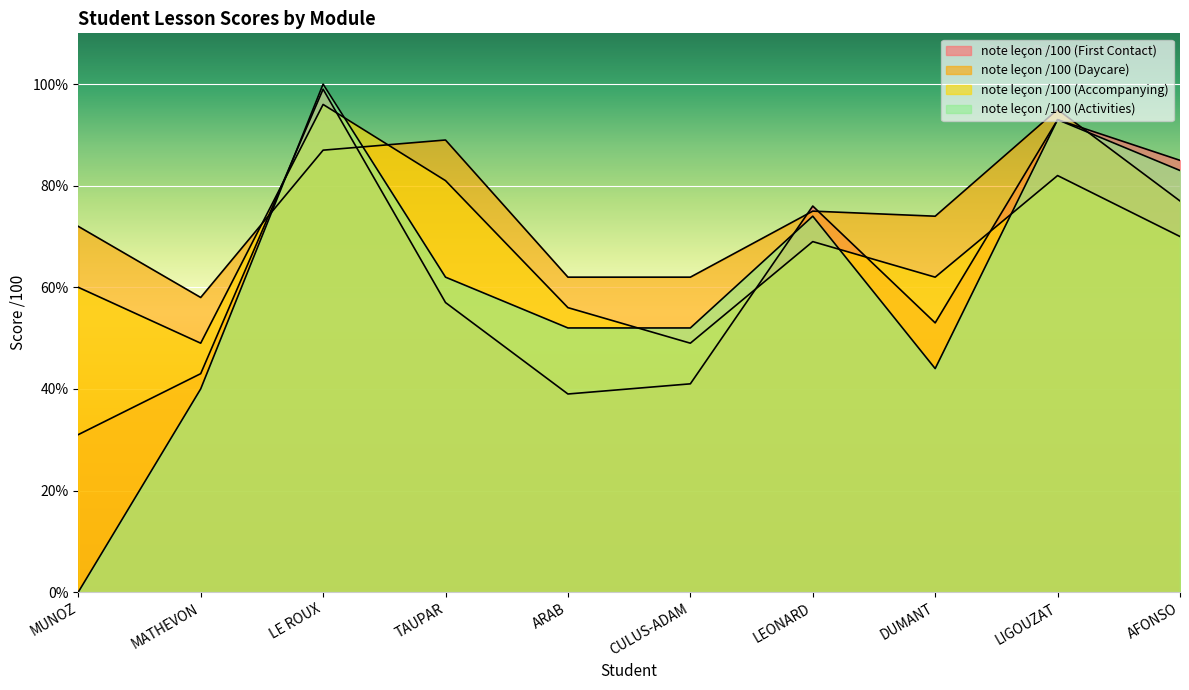

What is the label of the 6th point from the right?

ARAB